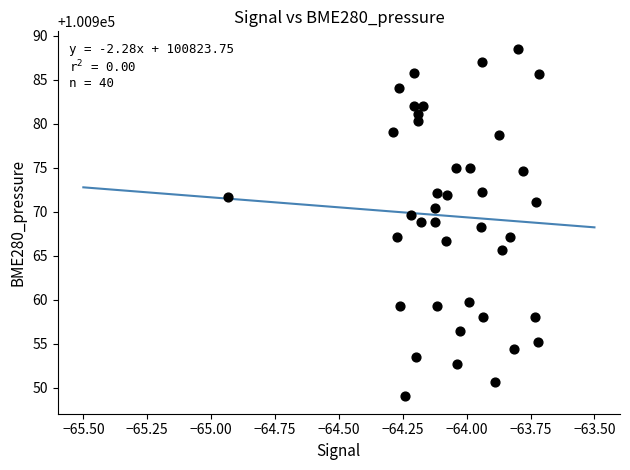

What is the range of Y values (max minus min)?

39.5